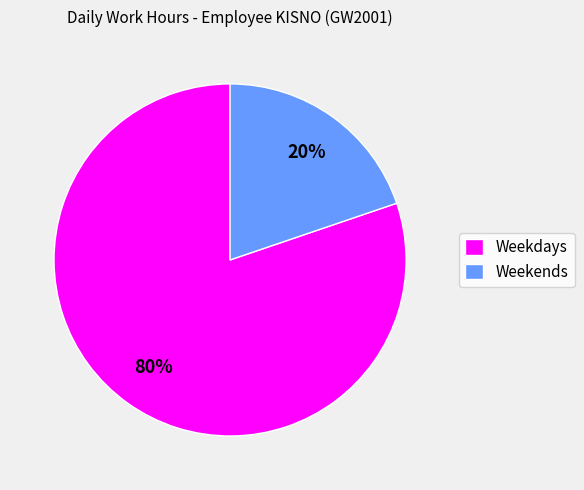

True or false: Weekends accounts for 6% of the total.

False